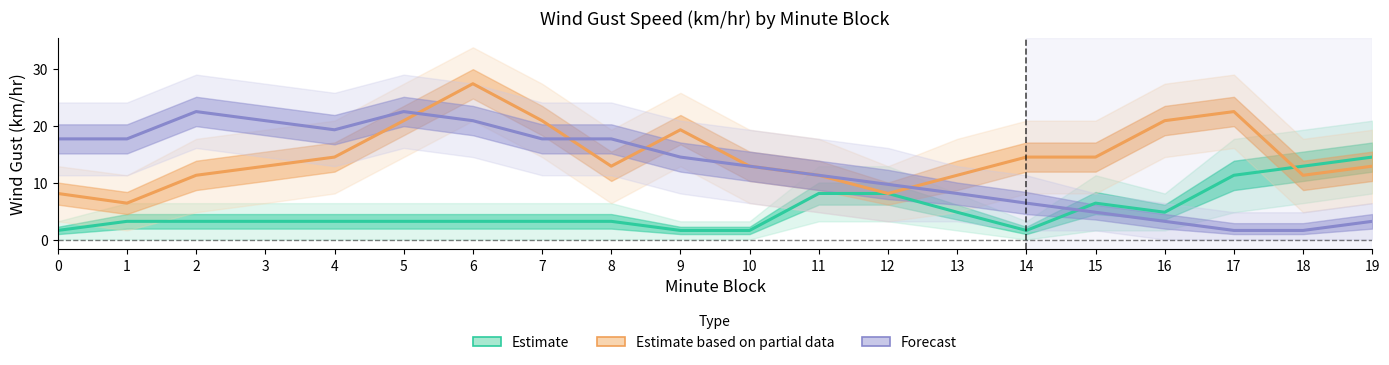

Between 13 and 15, which is larger?

15